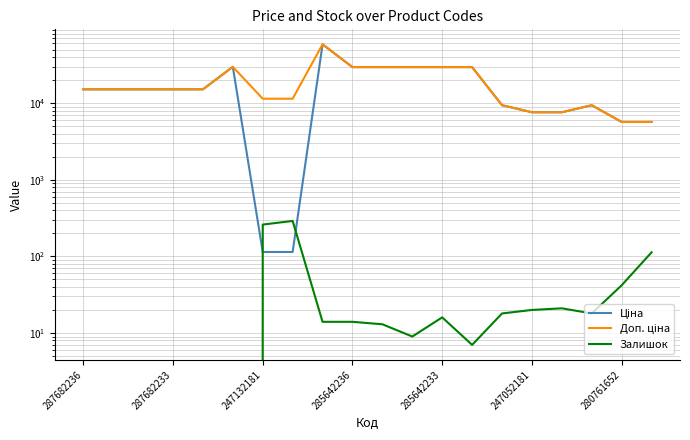

True or false: Доп. ціна and Ціна cross at least once.

False